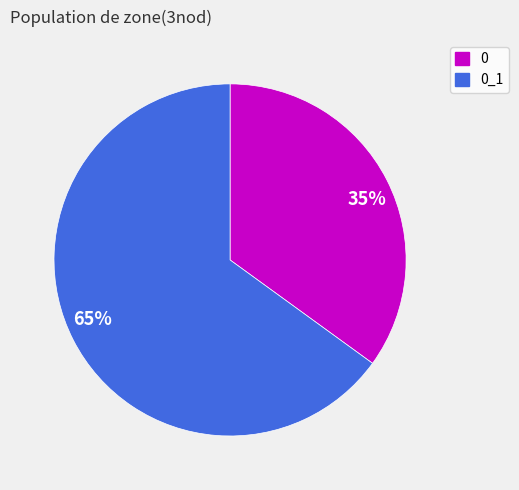

To the nearest percent, what portion does 35% represent?

35%